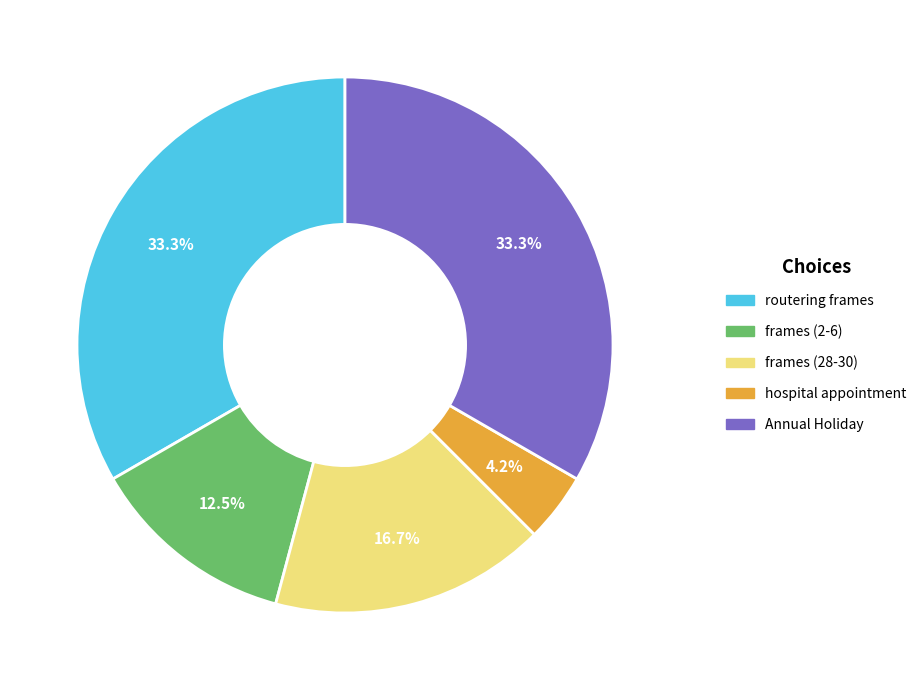

Which slice is the smallest?

hospital appointment